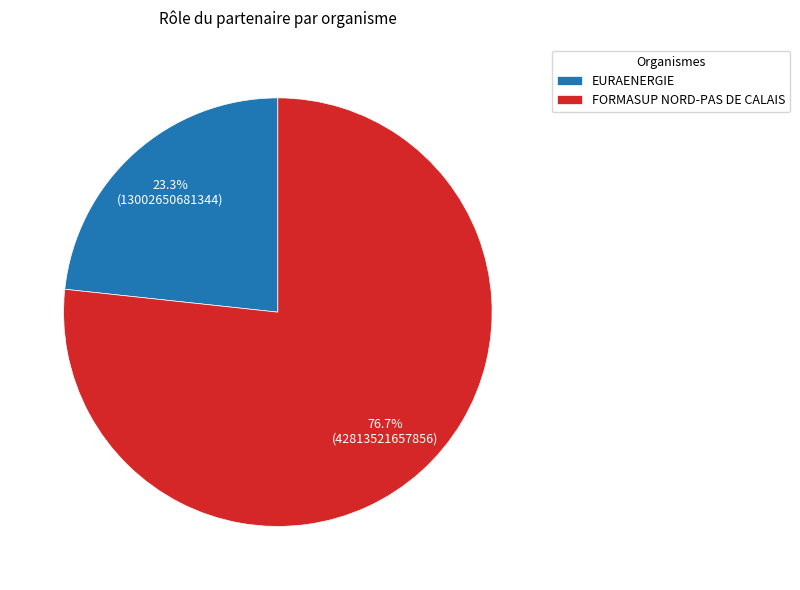

Between EURAENERGIE and FORMASUP NORD-PAS DE CALAIS, which is larger?

FORMASUP NORD-PAS DE CALAIS